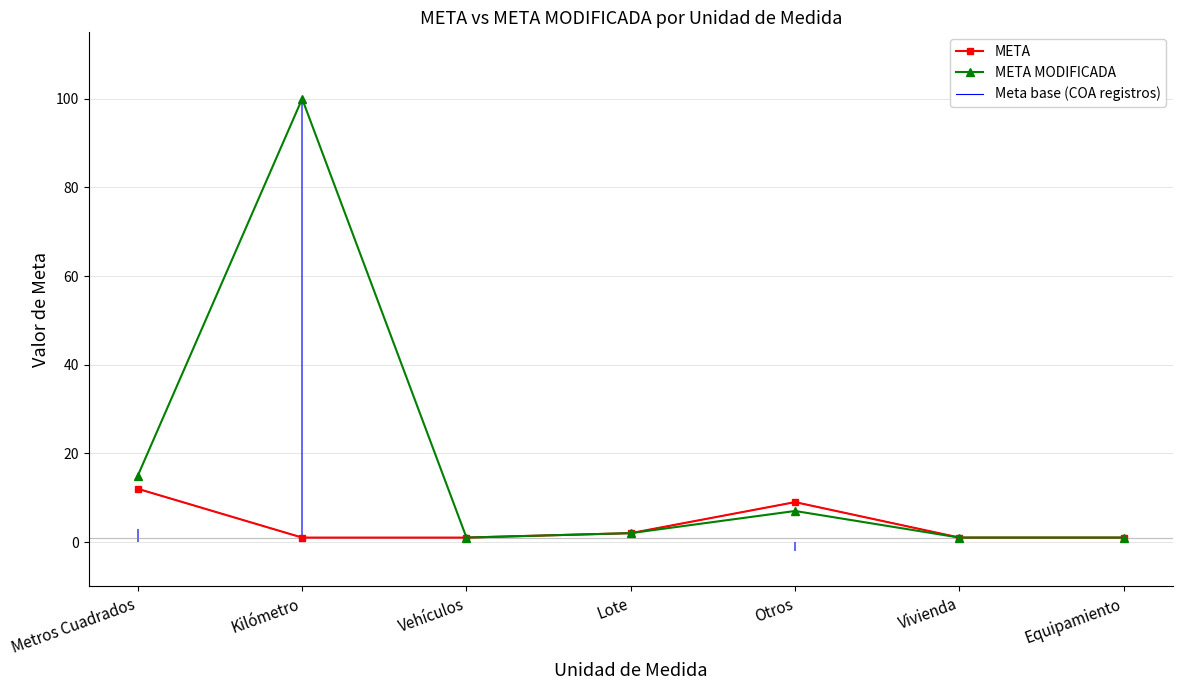

Which series has the largest total across all categories?

META MODIFICADA